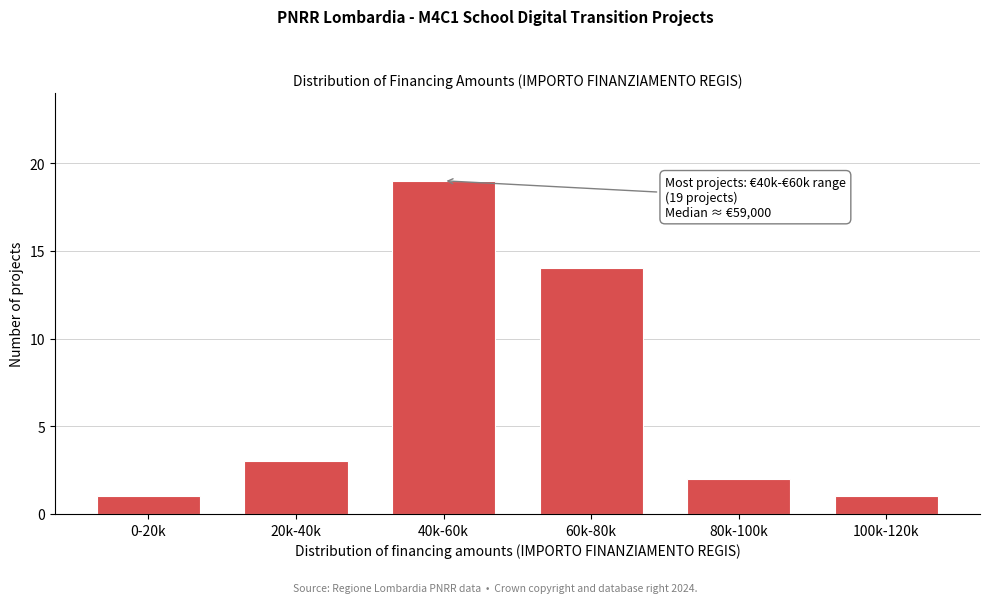

Reading left to right, what are all the values shown in this chart?

0-20k=1	20k-40k=3	40k-60k=19	60k-80k=14	80k-100k=2	100k-120k=1